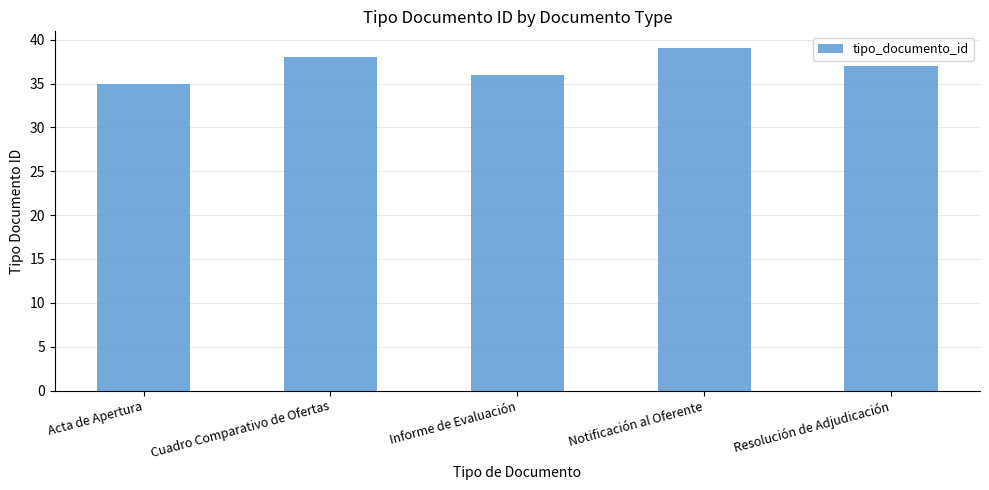

Reading right to left, extract all data points from this chart.

Resolución de Adjudicación=37	Notificación al Oferente=39	Informe de Evaluación=36	Cuadro Comparativo de Ofertas=38	Acta de Apertura=35